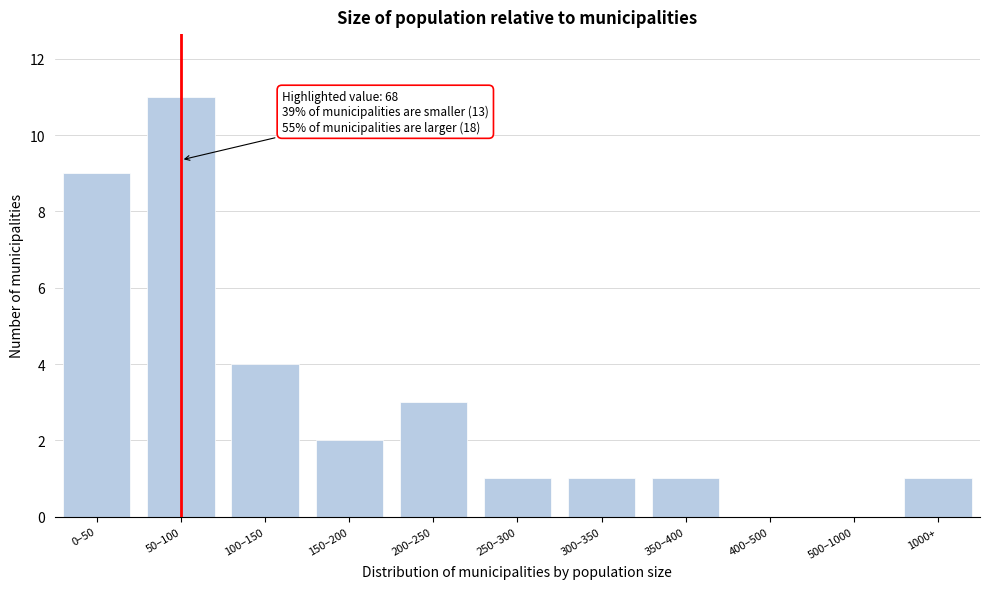

Reading left to right, transcribe all the data shown in this chart.

0–50=9	50–100=11	100–150=4	150–200=2	200–250=3	250–300=1	300–350=1	350–400=1	400–500=0	500–1000=0	1000+=1